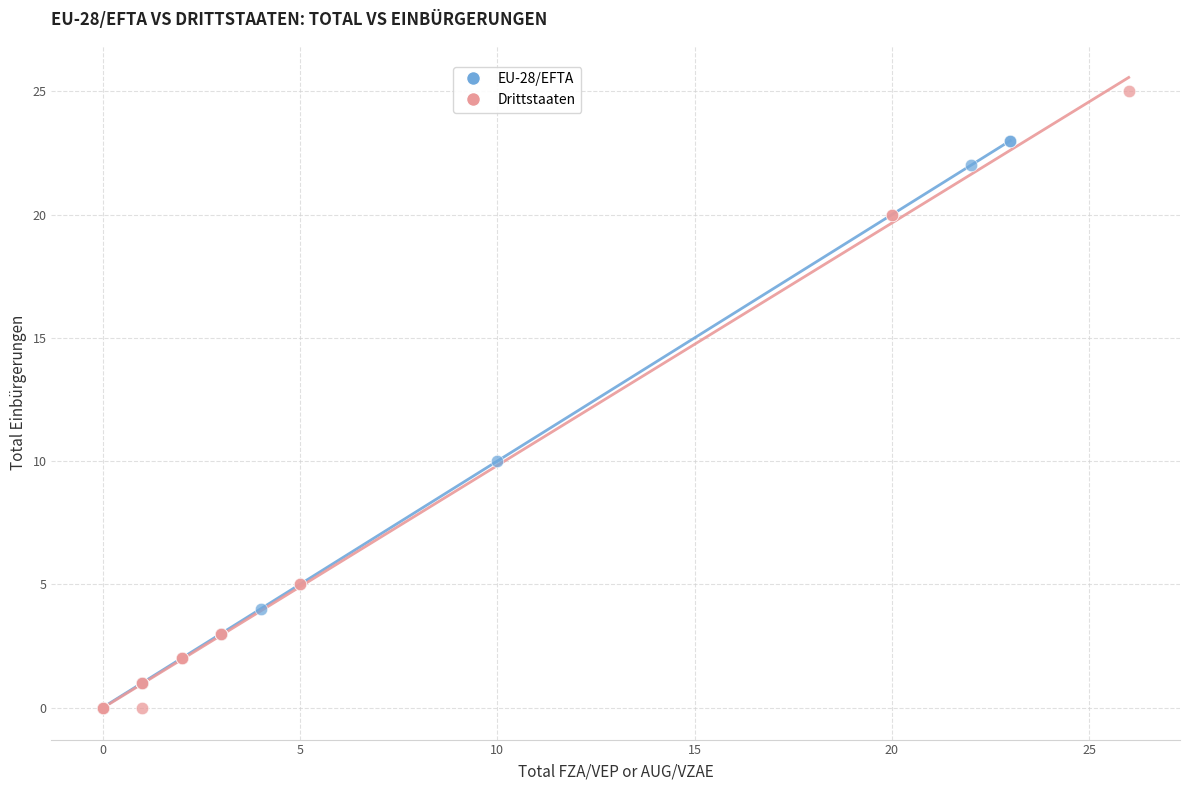

Which series has the largest Y range (max minus min)?

Drittstaaten